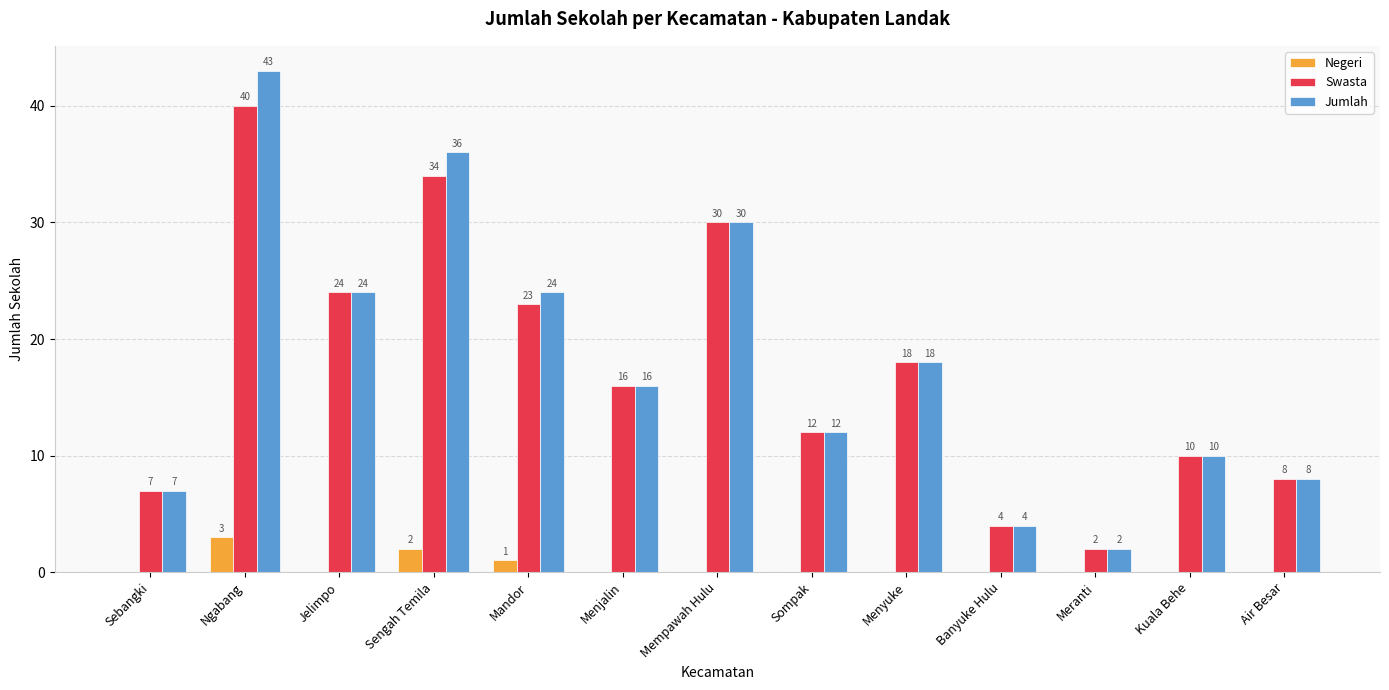

Which series has the largest total across all categories?

Jumlah